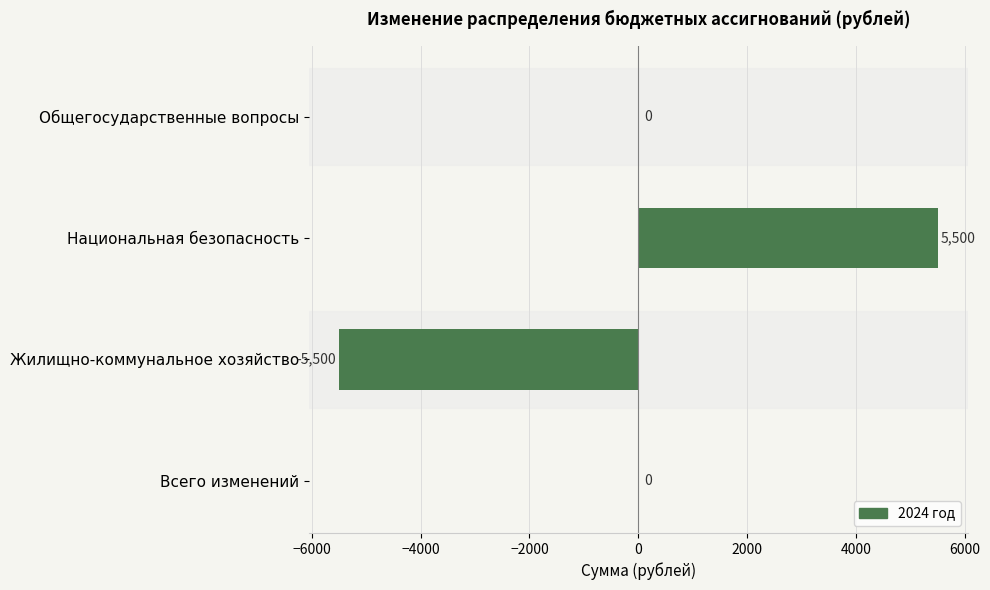

What is the maximum value shown in the chart?

5500